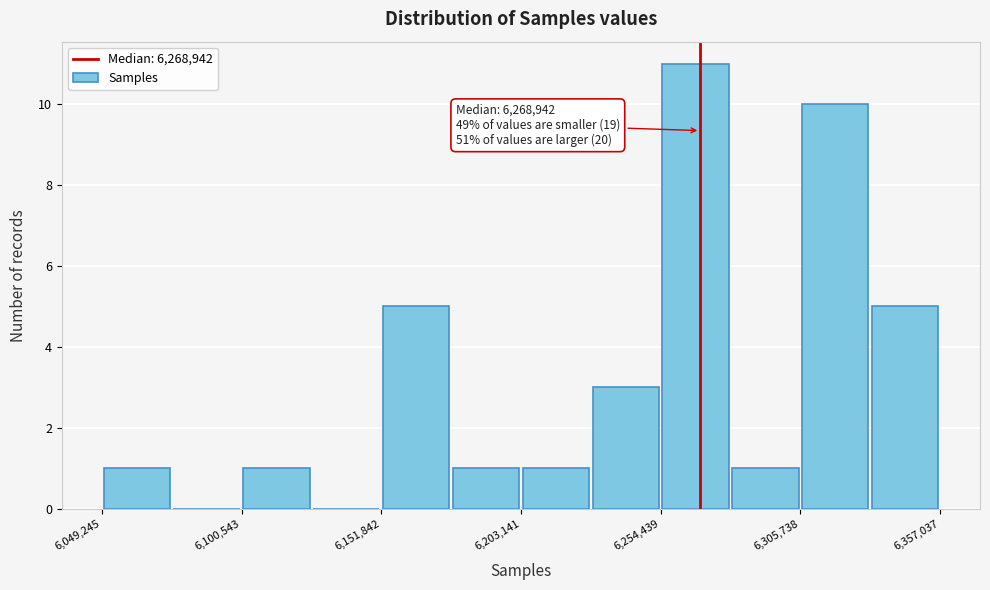

Read against the x-axis, roughly where is the centre of the tallest bar?

6270000